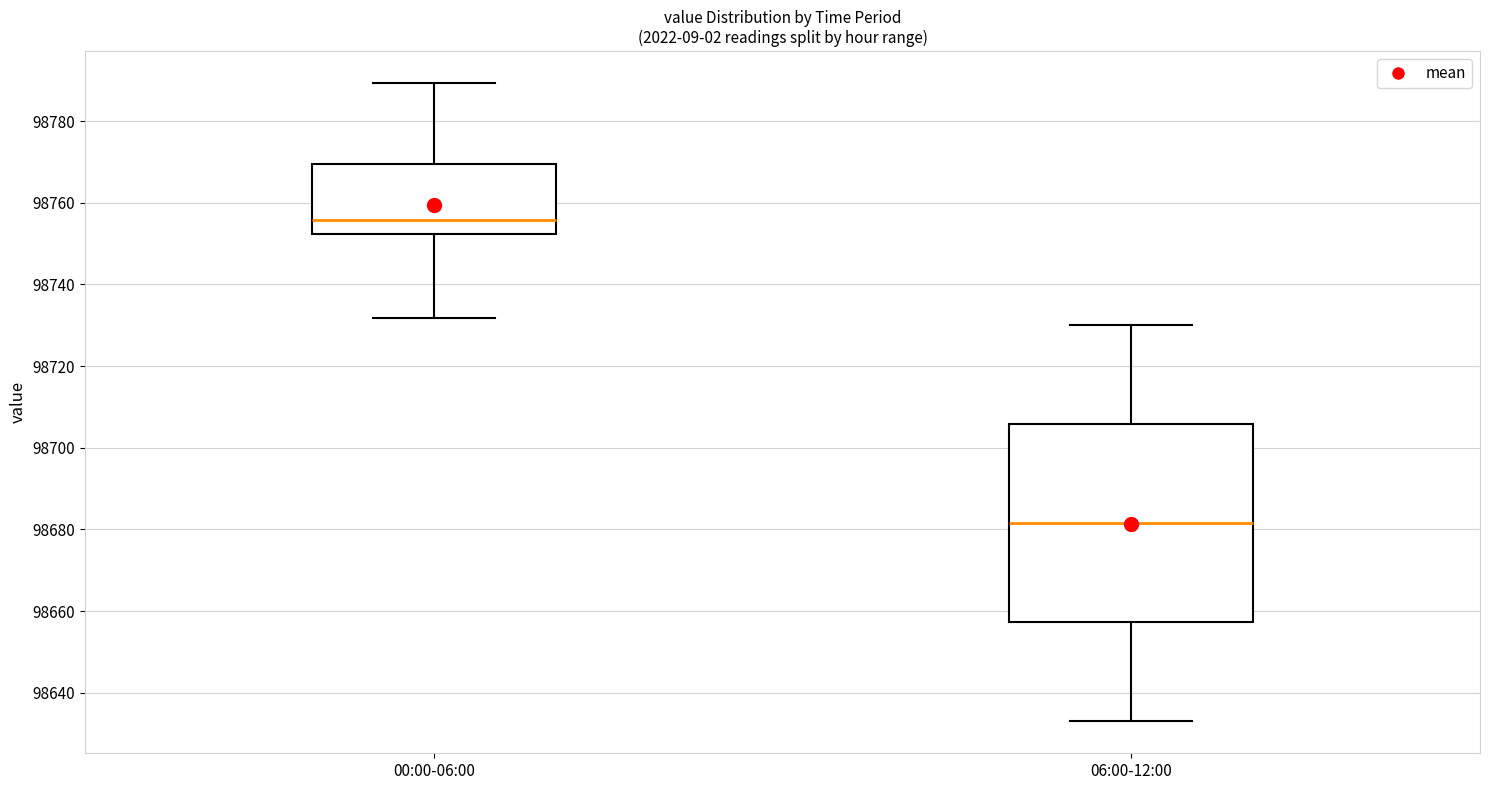

Where is the upper edge of the box for 06:00-12:00 on the y-axis? The values are not printed on the chart, so give them approximately, as read against the axis.

98706